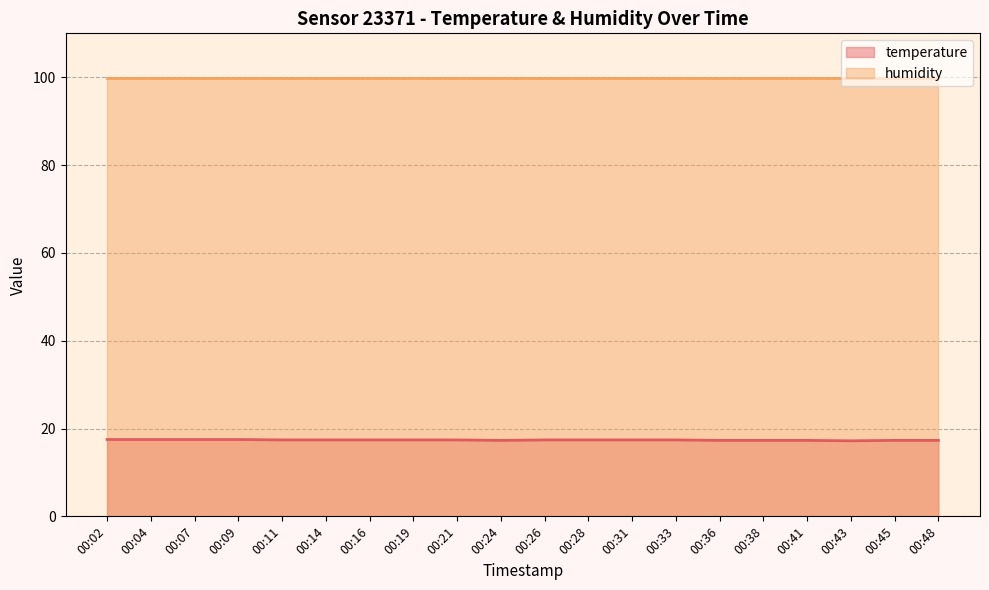

True or false: the data shows 4.2 at 00:33.

False